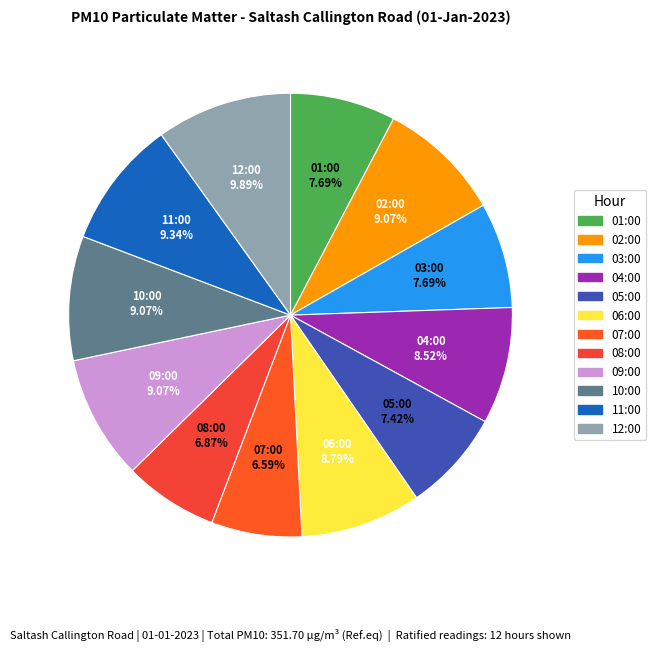

Is there a majority slice in this chart?

No